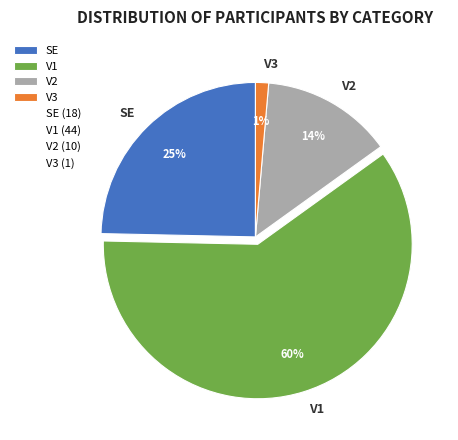

Approximately how many times larger is the value at SE compared to V2?

1.8